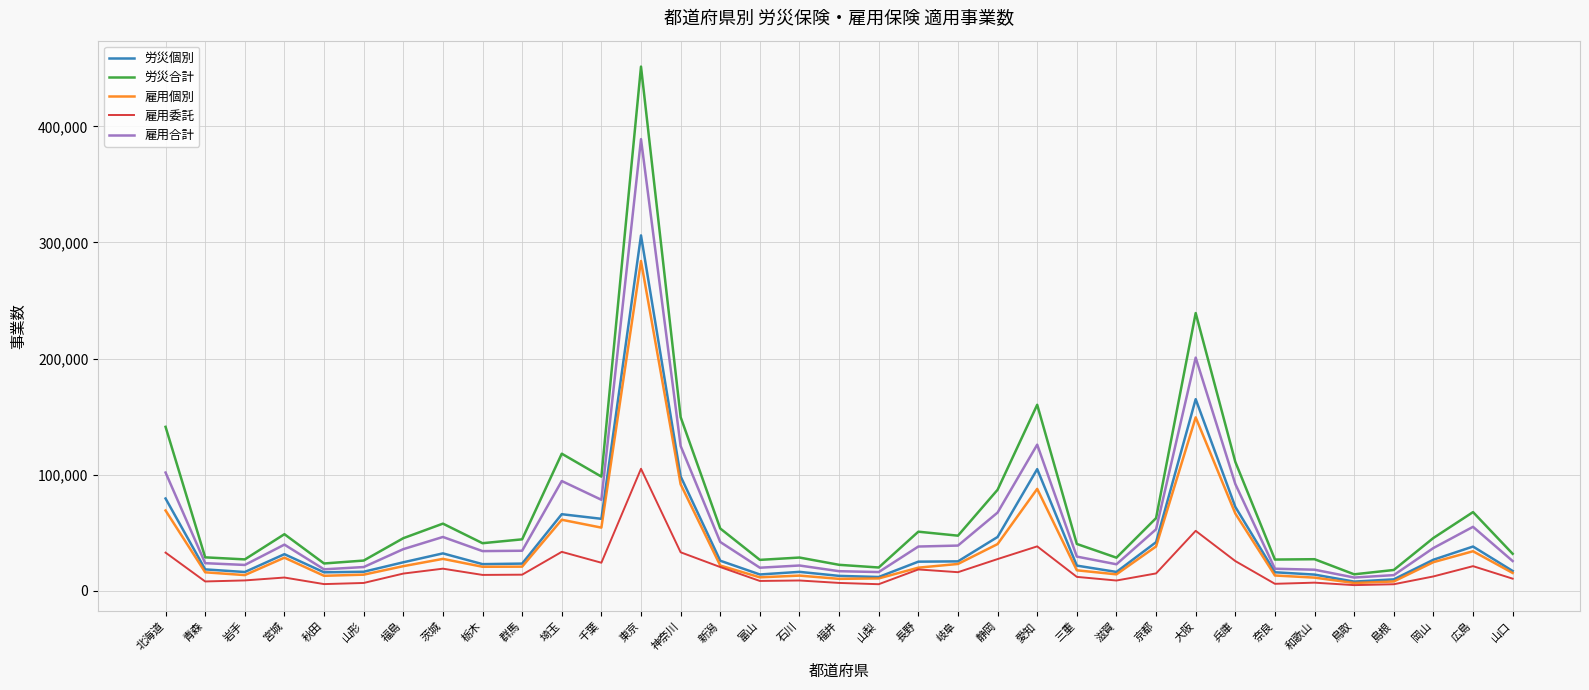

How many lines are shown in the chart?

5